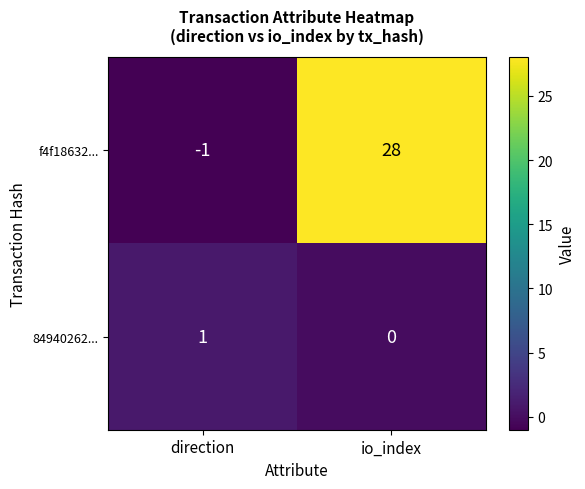

How many values in f4f18632... are below zero?

1